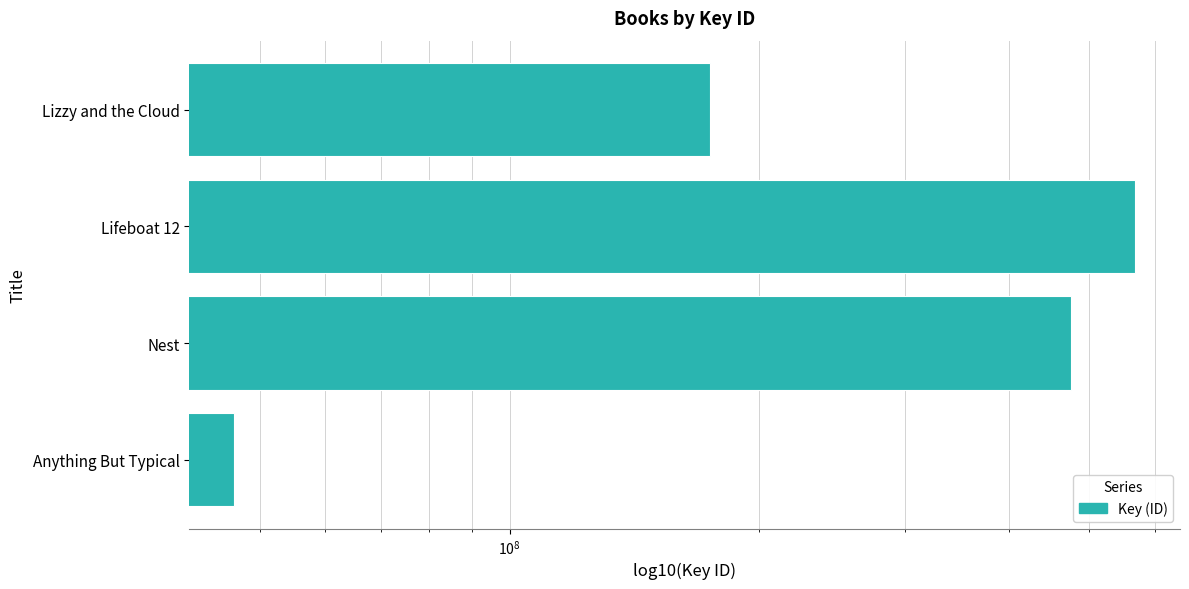

True or false: the data shows 22626438 at Anything But Typical.

False